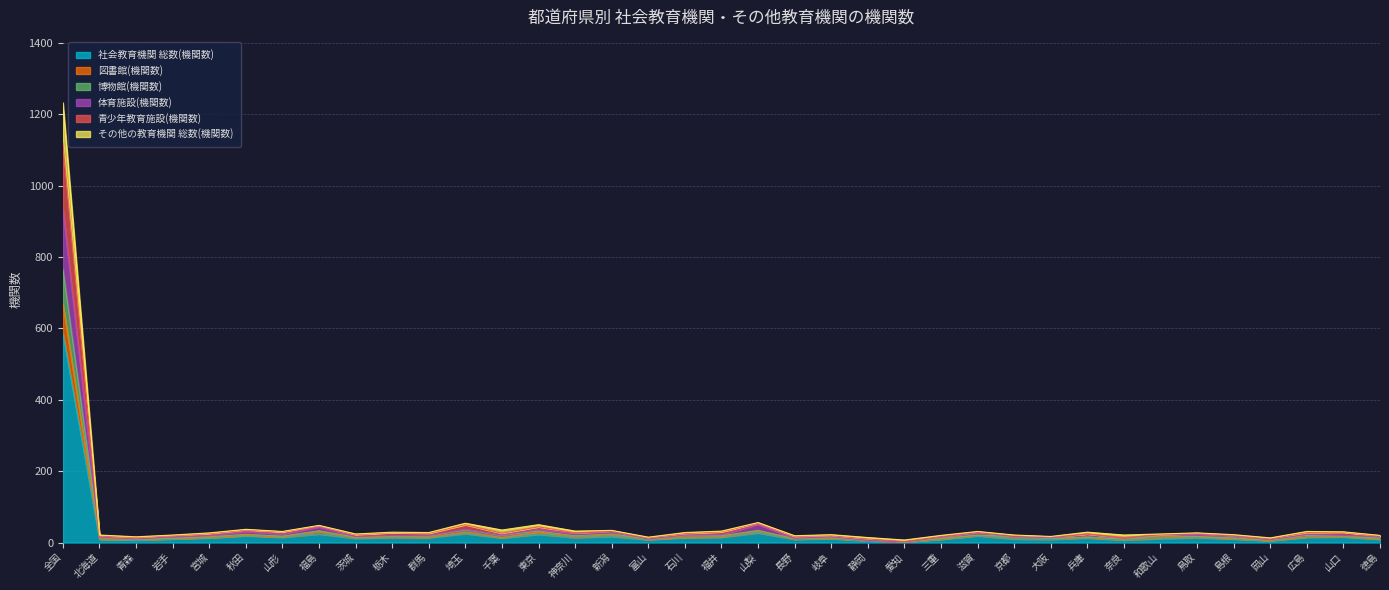

Reading left to right, extract all data points from this chart.

社会教育機関 総数(機関数): 586	9	7	10	13	19	15	24	12	14	14	25	13	23	14	17	8	14	15	27	9	11	5	2	9	19	10	9	13	7	11	14	10	5	15	16	9
図書館(機関数): 668	10	8	11	14	20	16	31	13	16	15	29	14	29	16	22	9	15	16	32	10	12	6	2	10	20	15	11	14	9	14	16	11	6	16	17	10
博物館(機関数): 766	13	9	12	16	23	18	33	15	18	18	36	20	32	19	24	10	19	19	34	11	14	6	2	12	21	17	11	16	10	18	17	13	7	20	19	12
体育施設(機関数): 934	15	10	16	20	31	24	44	17	20	20	37	21	37	26	31	10	21	22	51	12	16	6	2	15	28	17	13	24	12	22	23	18	8	23	20	17
青少年教育施設(機関数): 1232	21	16	21	27	37	31	48	24	29	28	54	35	50	32	34	15	28	32	56	19	22	14	7	20	31	21	17	29	21	24	27	22	13	31	30	20
その他の教育機関 総数(機関数): 1119	18	14	19	25	35	30	47	22	28	26	50	26	44	27	33	13	25	30	54	17	19	10	3	17	30	20	16	24	14	22	26	20	10	28	29	18